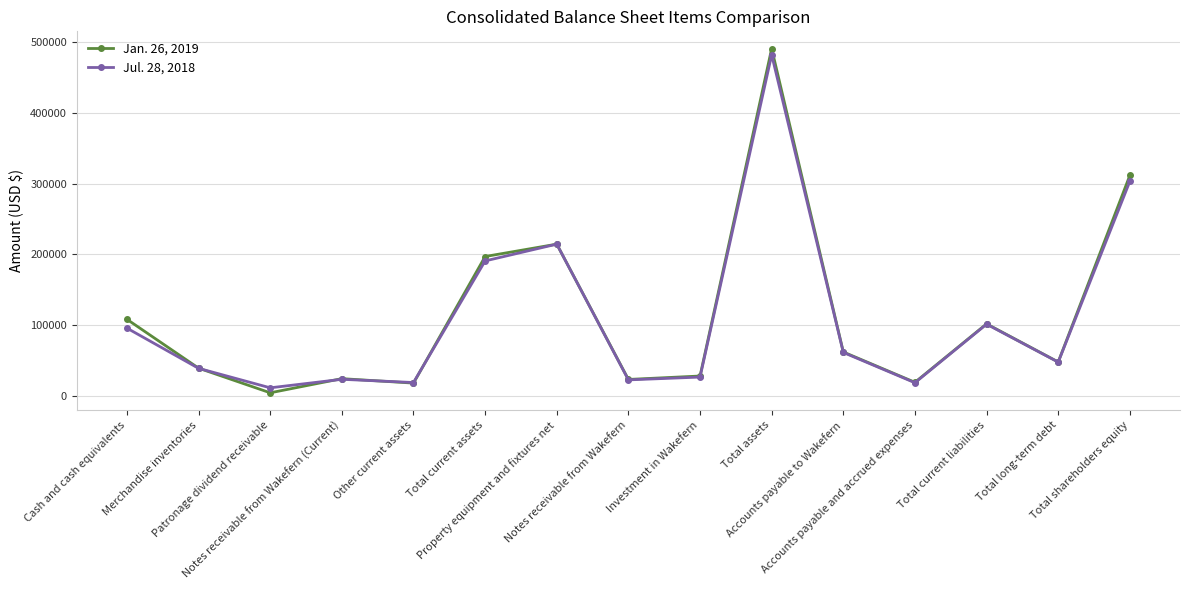

What is the difference between the maximum and minimum values in the Jul. 28, 2018 series?

469653